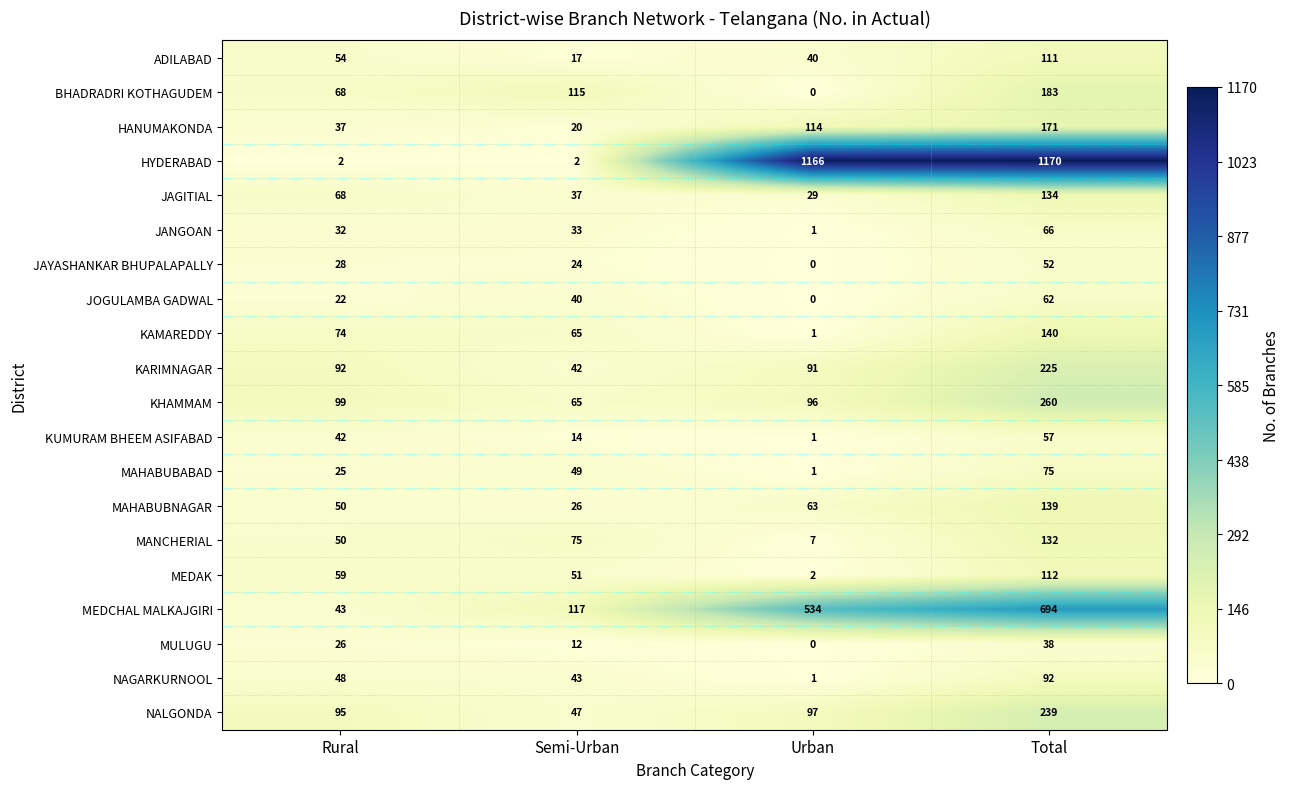

Which category has the highest value across all series?

Total